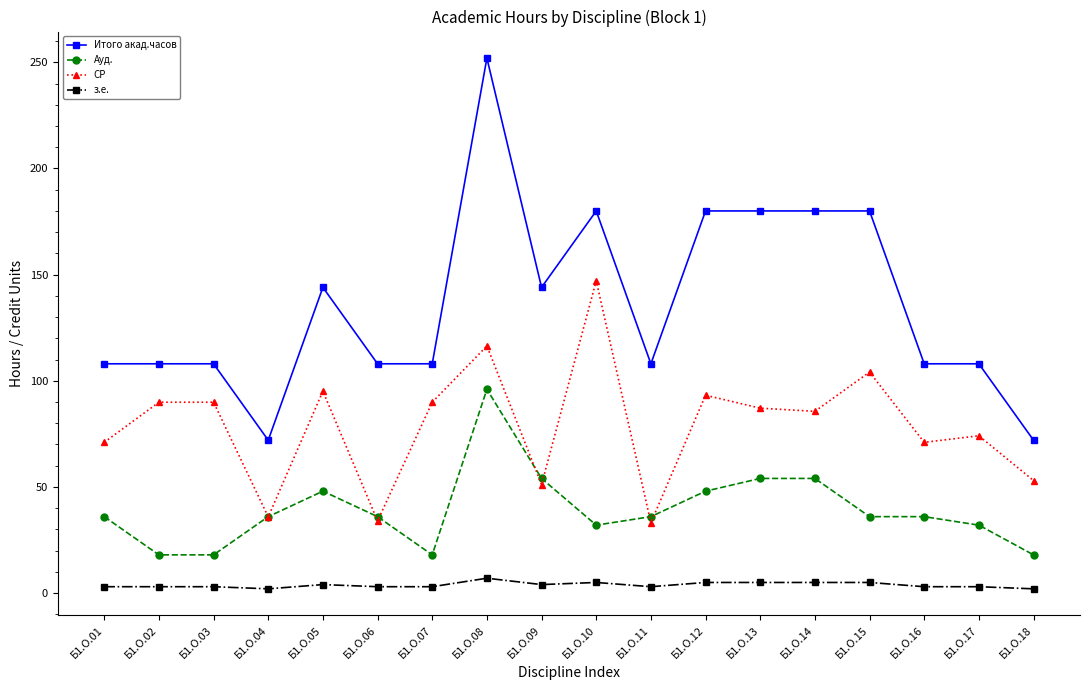

What is the greatest value displayed?

252.0